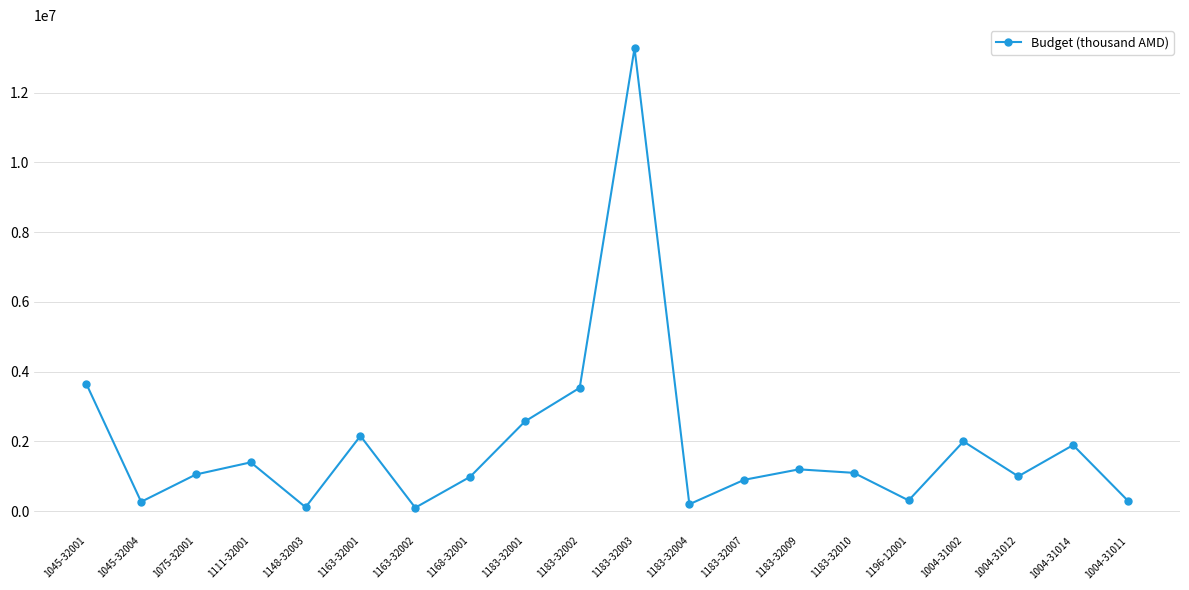

The value at 1004-31002 is 2000000.0. True or false?

True